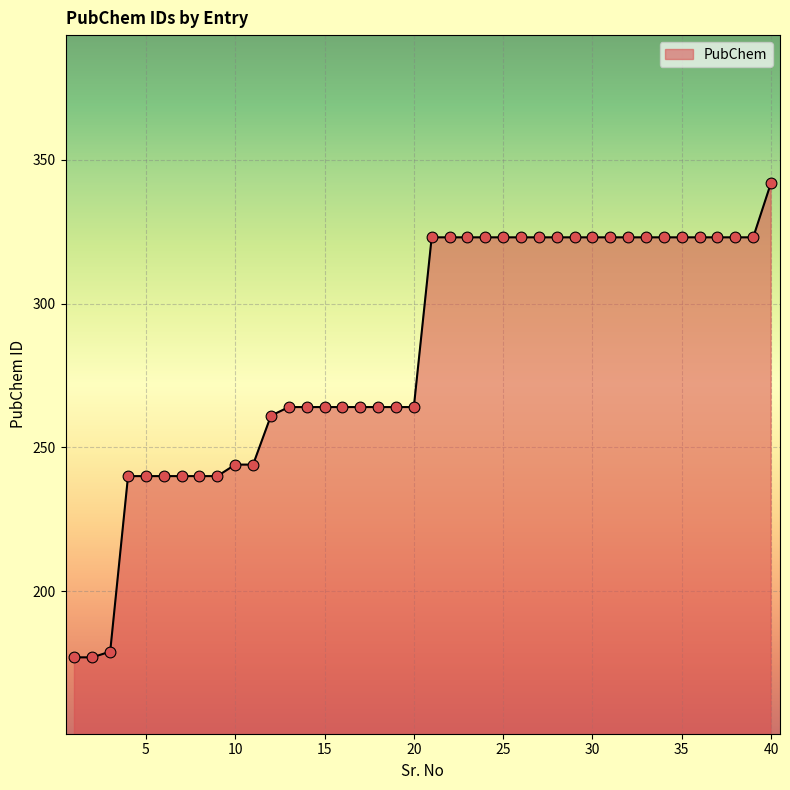

What is the smallest value displayed?

177